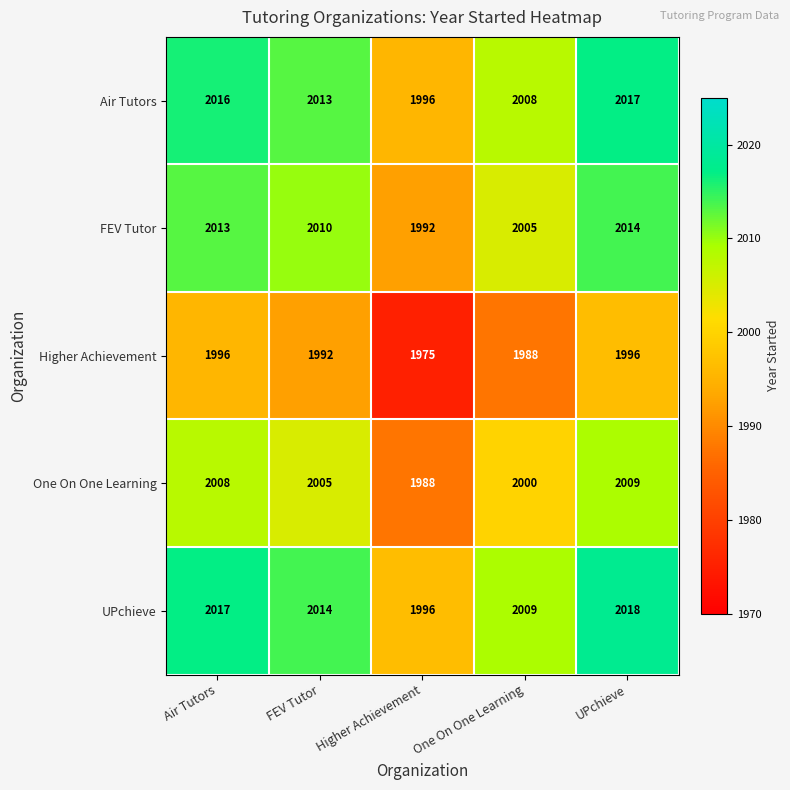

Reading left to right, what are all the values shown in this chart?

Air Tutors: Air Tutors=2016	FEV Tutor=2013	Higher Achievement=1996	One On One Learning=2008	UPchieve=2017
FEV Tutor: Air Tutors=2013	FEV Tutor=2010	Higher Achievement=1992	One On One Learning=2005	UPchieve=2014
Higher Achievement: Air Tutors=1996	FEV Tutor=1992	Higher Achievement=1975	One On One Learning=1988	UPchieve=1996
One On One Learning: Air Tutors=2008	FEV Tutor=2005	Higher Achievement=1988	One On One Learning=2000	UPchieve=2009
UPchieve: Air Tutors=2017	FEV Tutor=2014	Higher Achievement=1996	One On One Learning=2009	UPchieve=2018